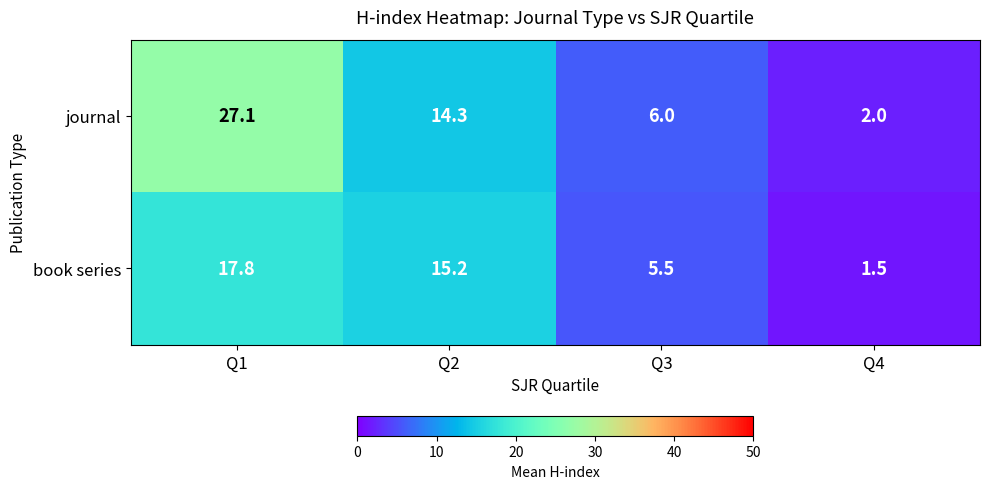

What is the difference between the maximum and second lowest values in the journal series?

21.1